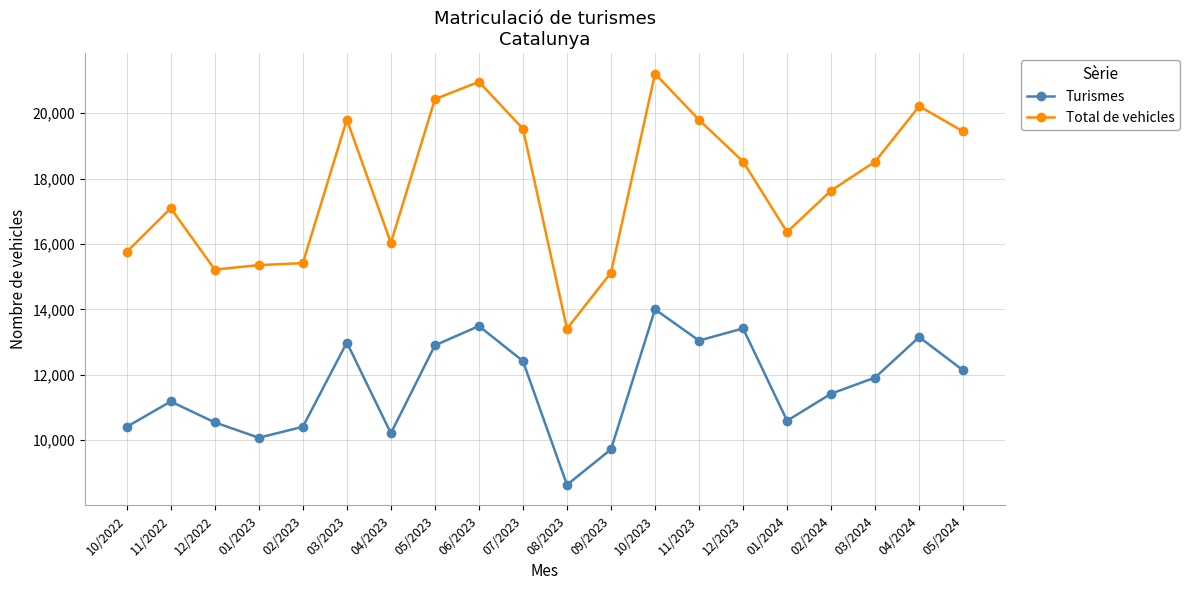

At how many categories does at least one series exceed 14809?

19